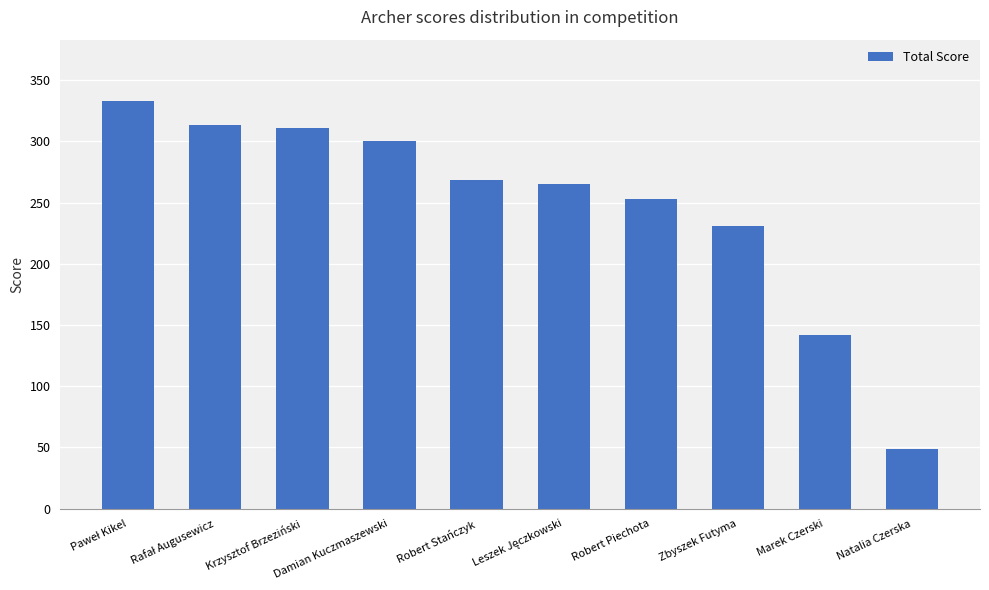

True or false: the data shows 253 at Robert Piechota.

True